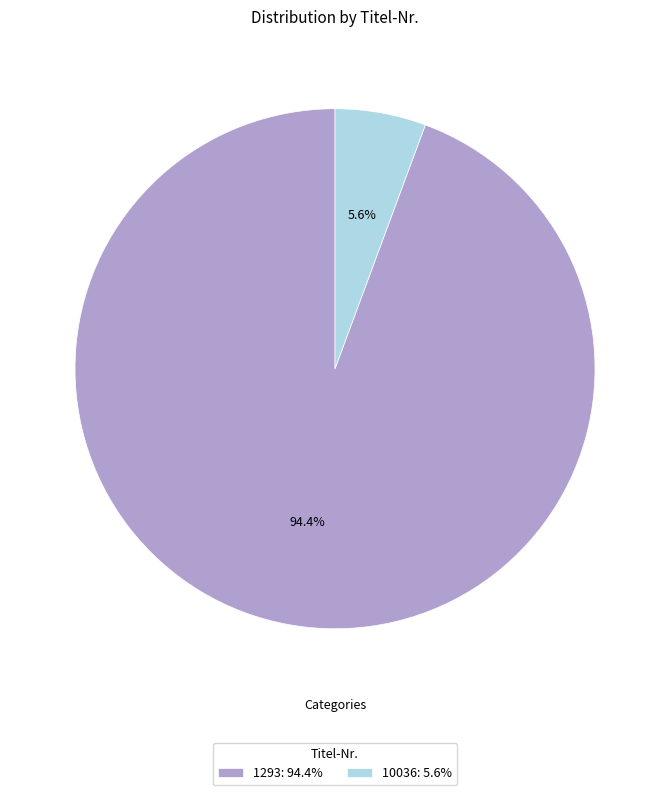

Is it true that 10036 is 6% of the pie?

True